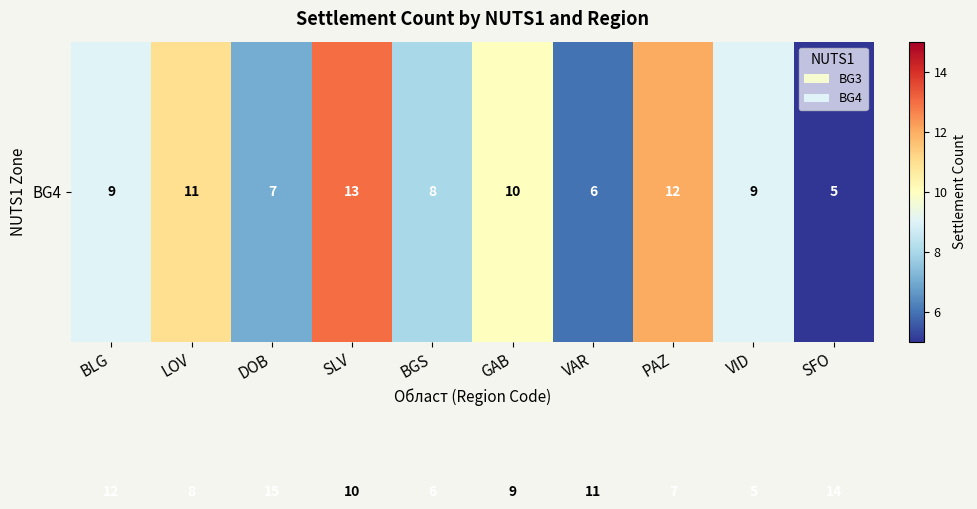

What is the spread (max minus min) of values at VAR?

5